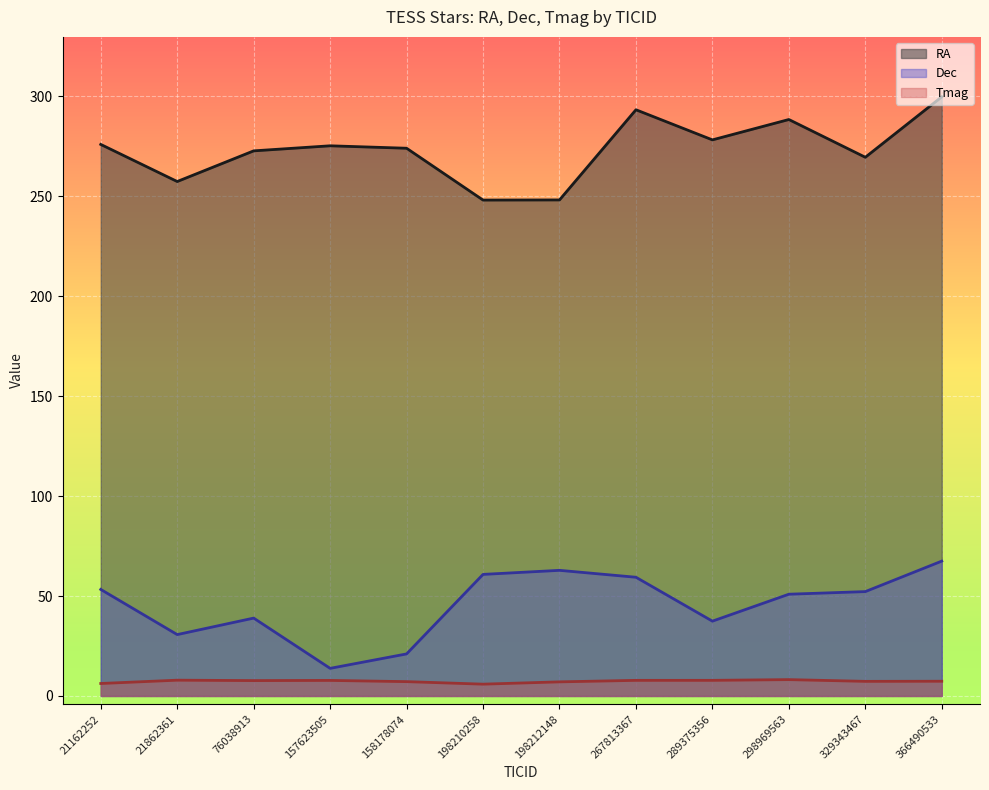

Rank the series at 157623505 from lowest to highest value.

Tmag, Dec, RA